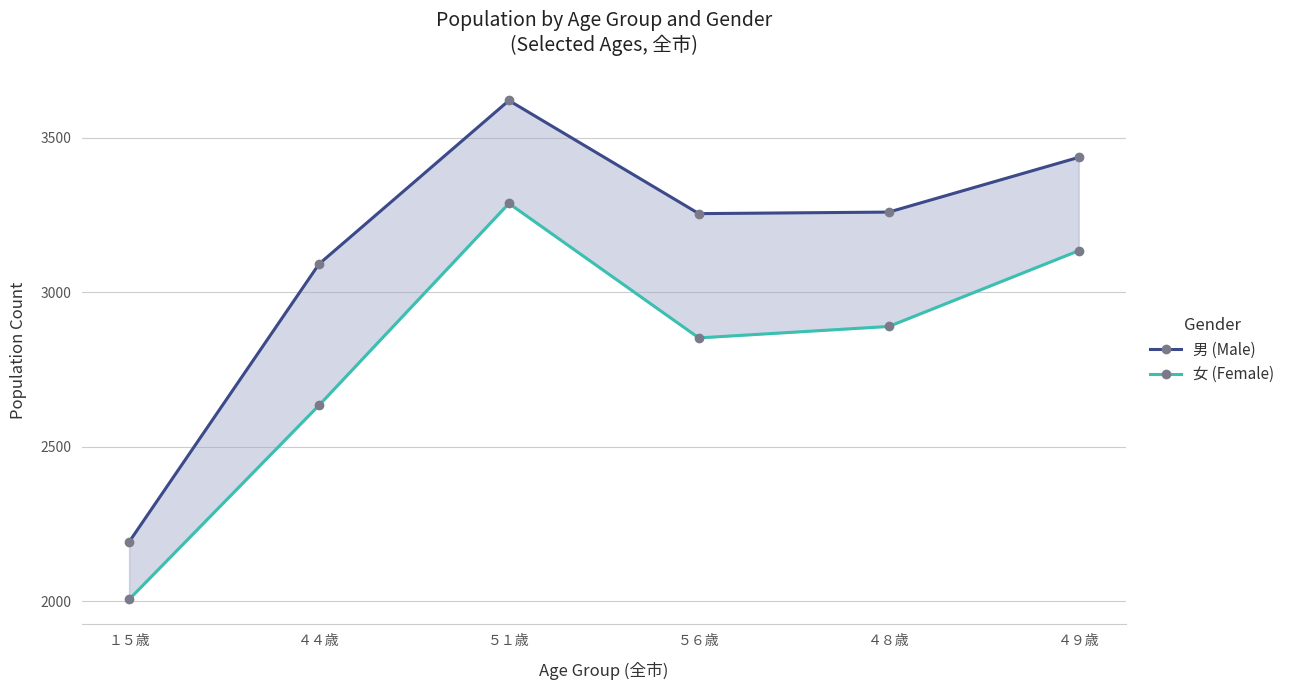

Reading left to right, extract all data points from this chart.

男 (Male): １５歳=2192	４４歳=3091	５１歳=3620	５６歳=3254	４８歳=3259	４９歳=3436
女 (Female): １５歳=2006	４４歳=2634	５１歳=3287	５６歳=2852	４８歳=2889	４９歳=3134